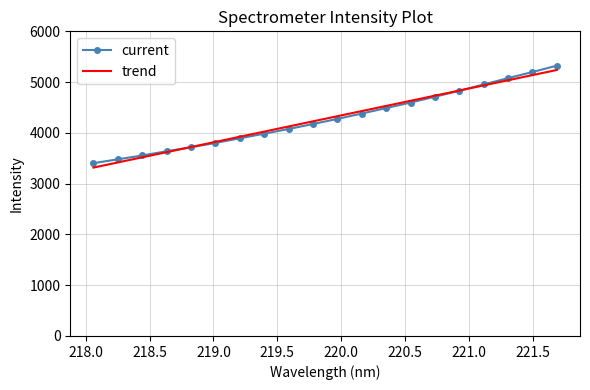

What is the minimum value for trend?

3316.7